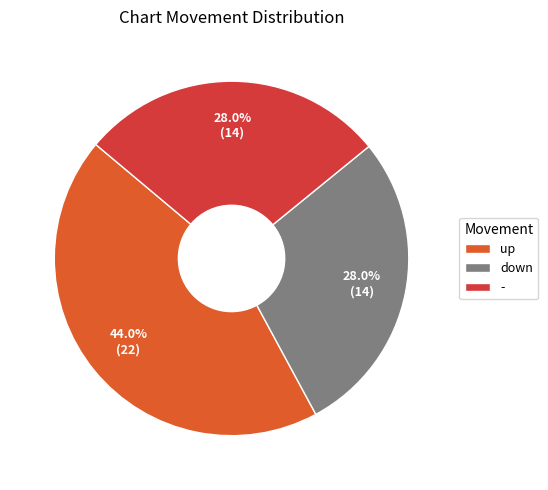

The - slice represents 28% of the pie. True or false?

True